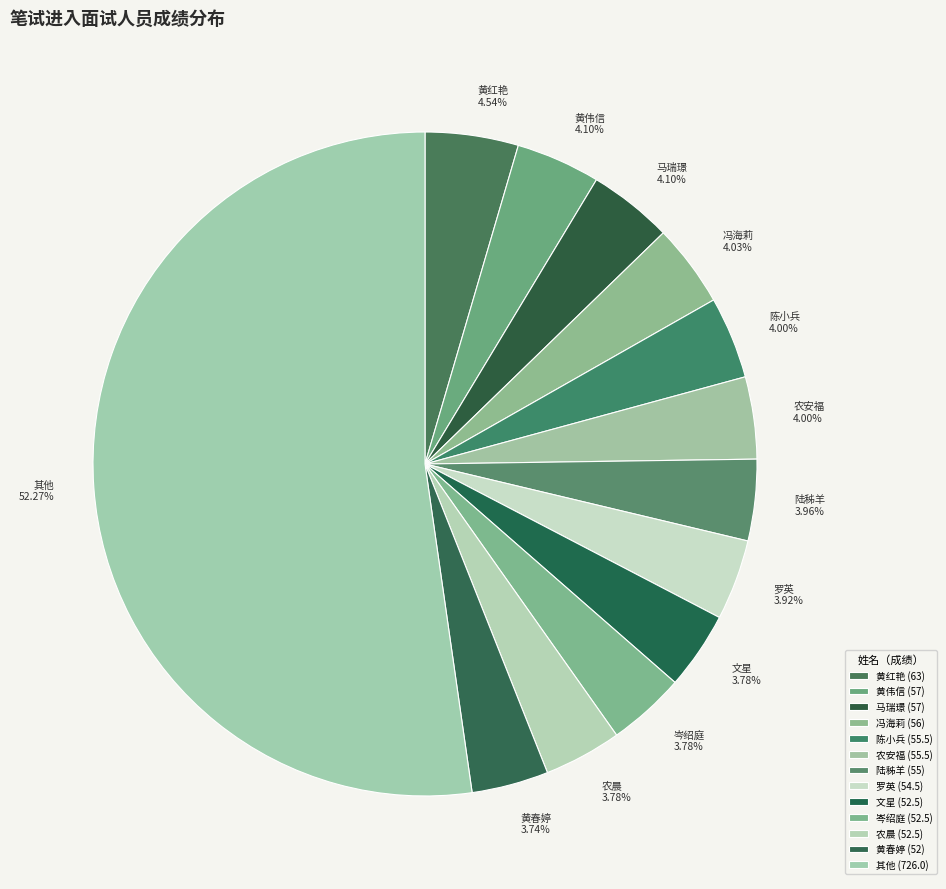

How many segments does this pie chart have?

13